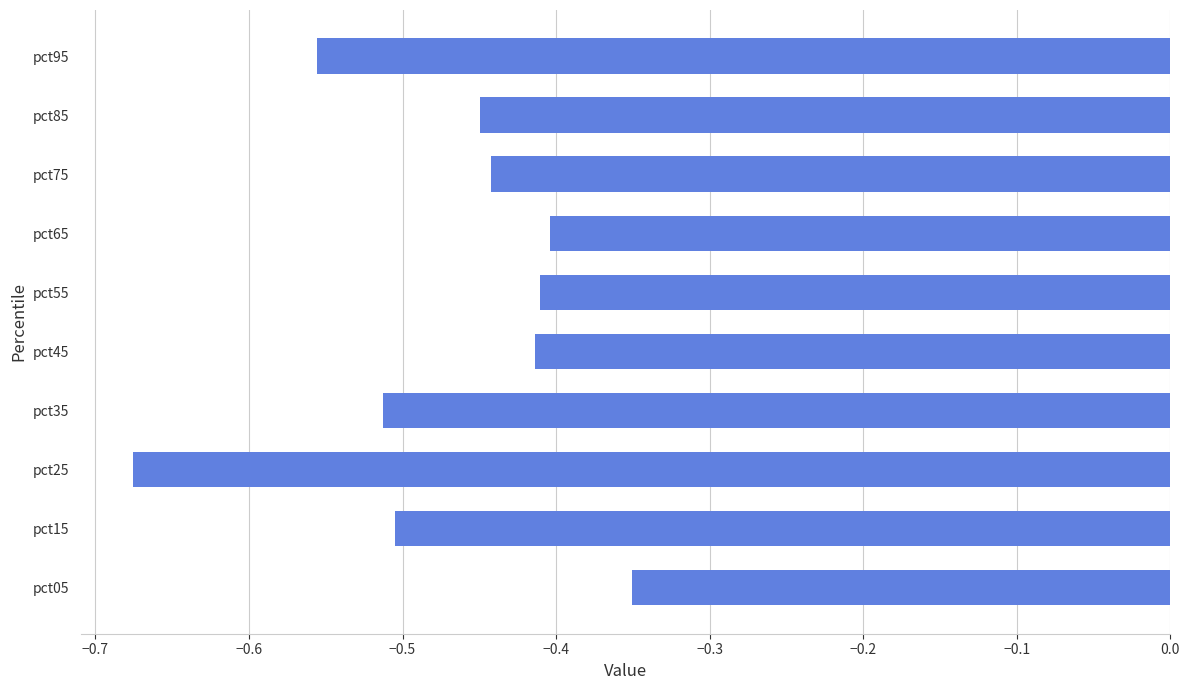

The chart shows a value of -0.4 at pct85. True or false?

True